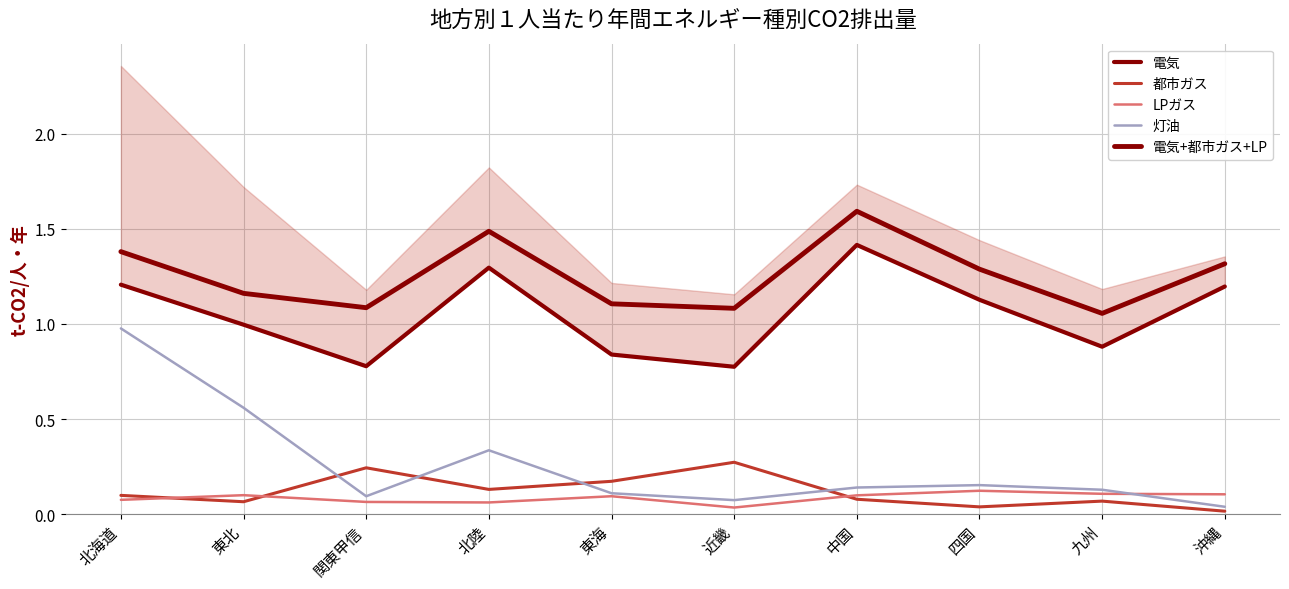

At which category does the chart reach its peak across all series?

中国